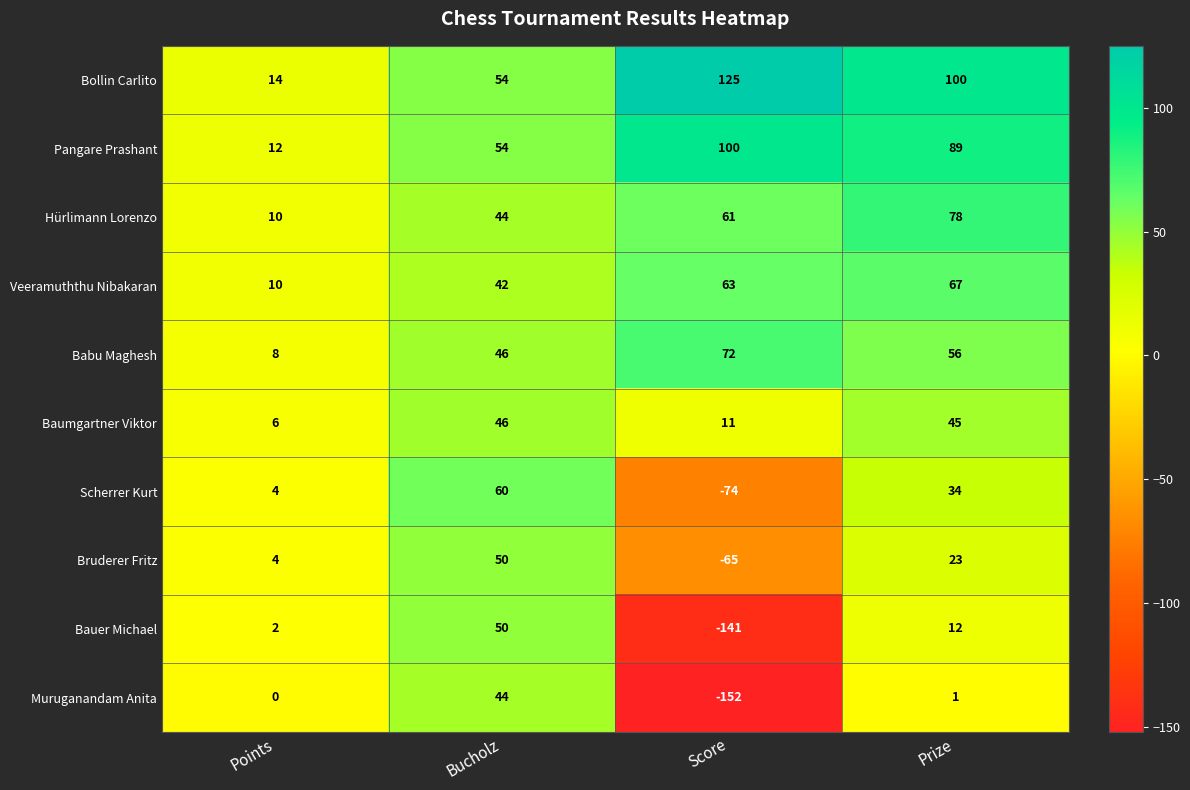

Between Points and Prize, which series saw the biggest shift?

Bollin Carlito